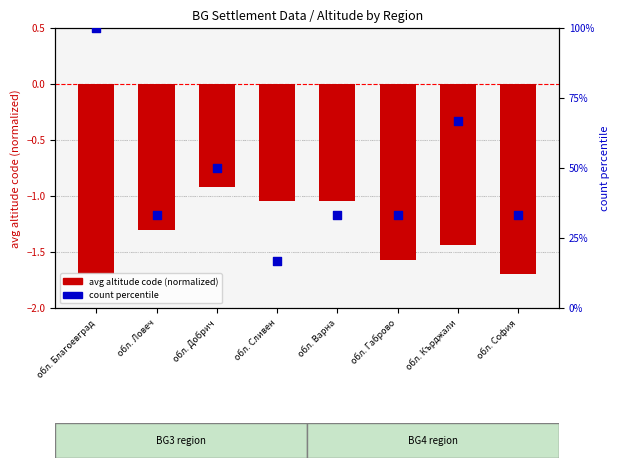

Is the value of count percentile at обл. Благоевград greater than the value of avg altitude code (normalized) at обл. София?

Yes